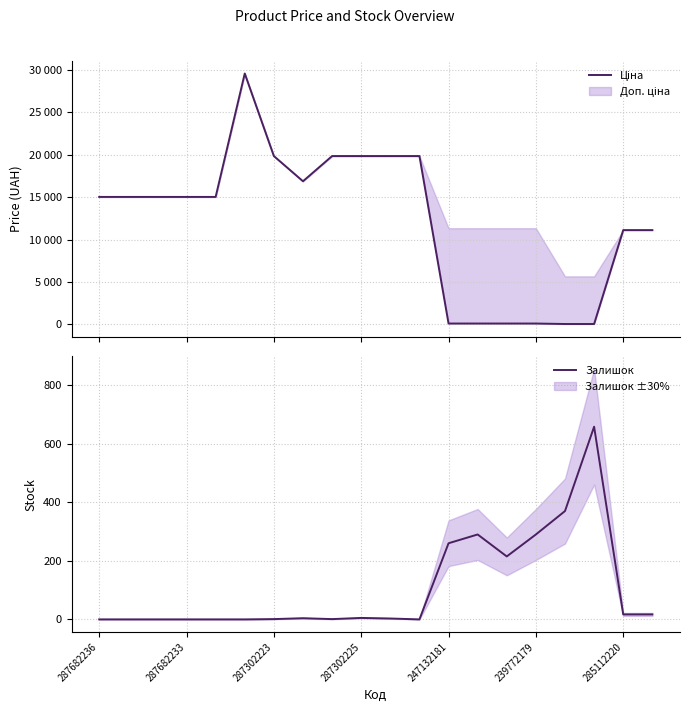

What is the highest value of the Залишок series?

658